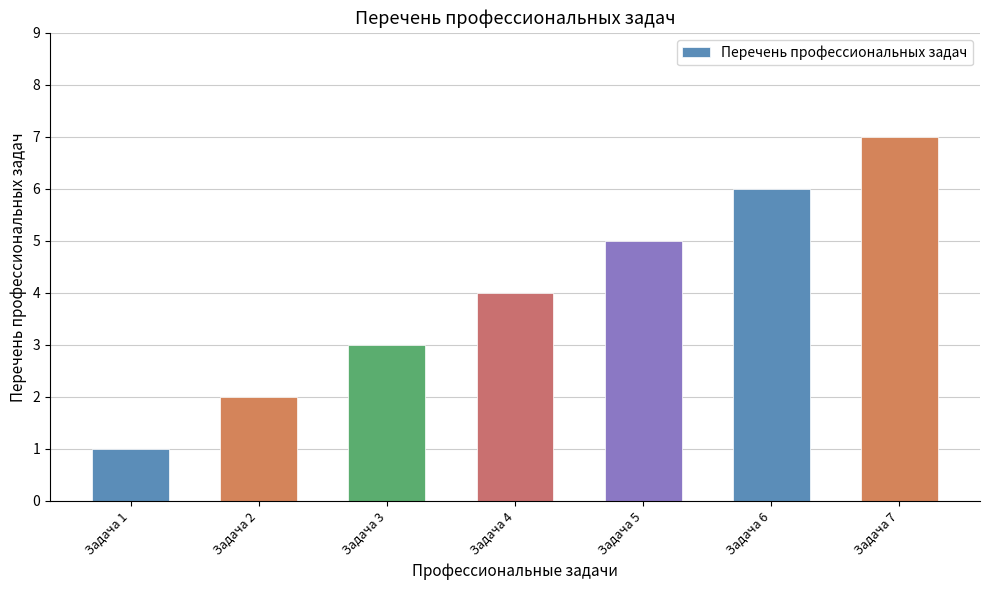

What is the difference between the second highest and minimum values?

5